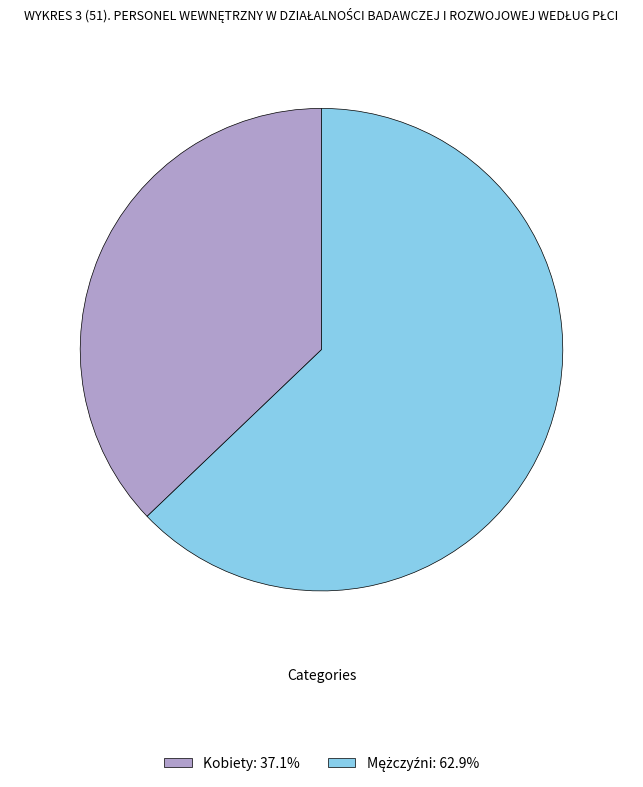

Does Kobiety: 37.1% account for over 50% of the chart?

No